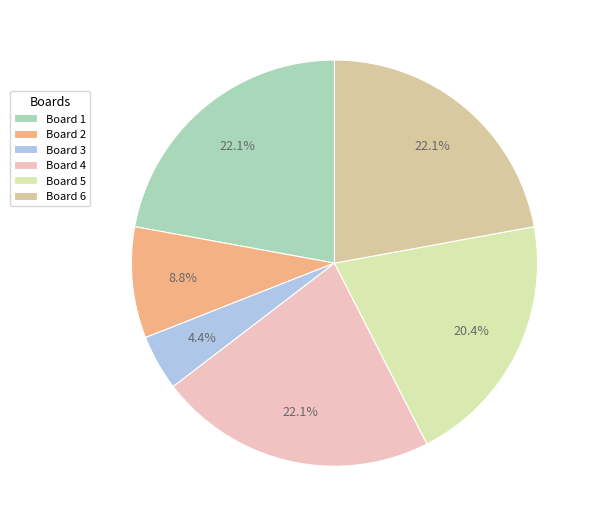

To the nearest percent, what is the difference between the Board 6 and Board 2 slice percentages?

13%